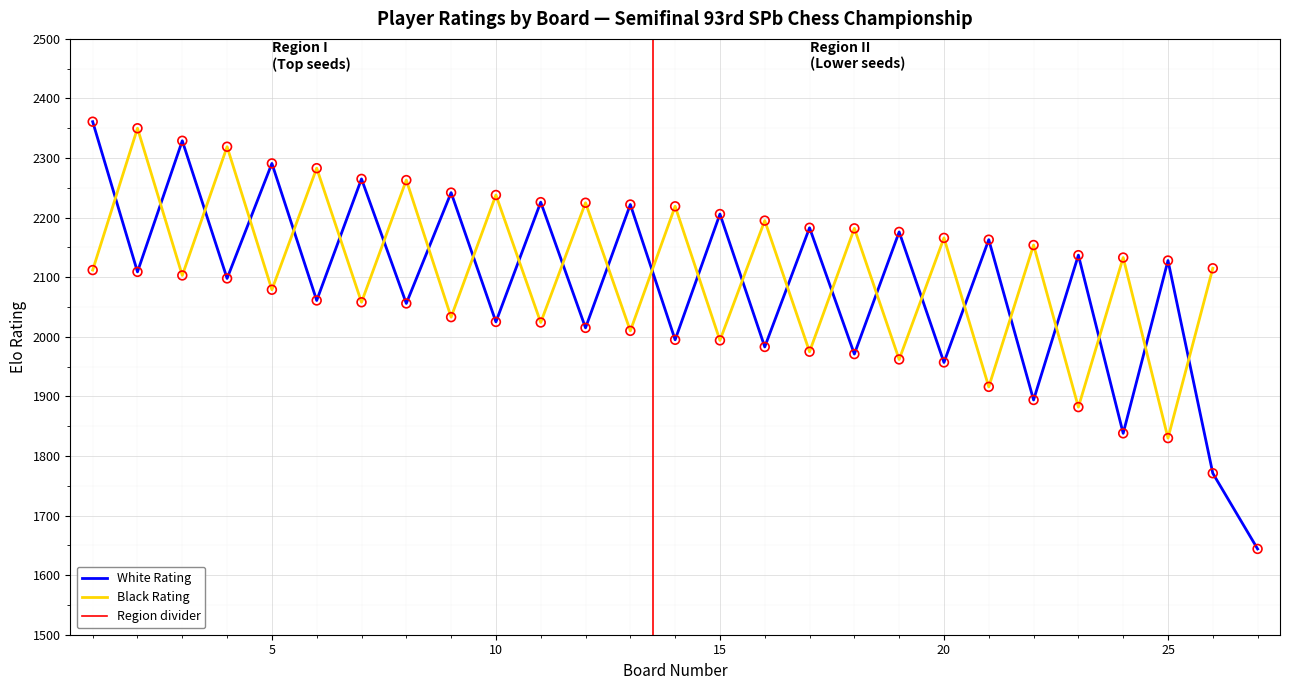

What is the change in value from 16 to 27?

-339